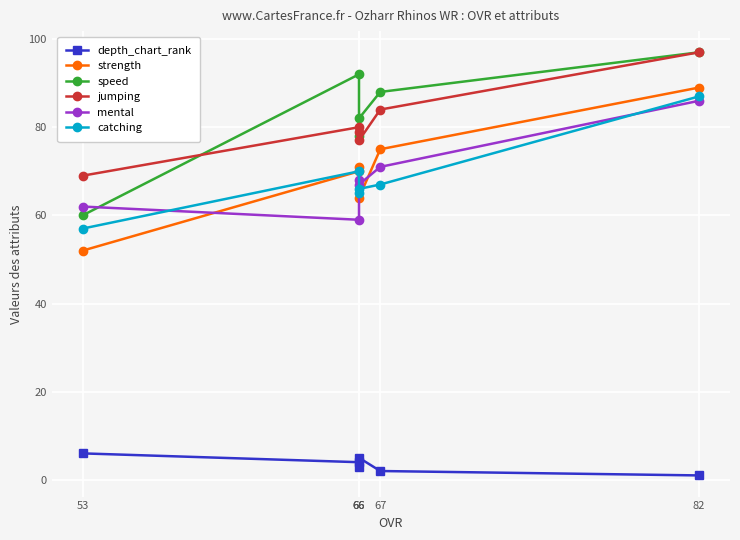

At how many categories does at least one series exceed 22?

6